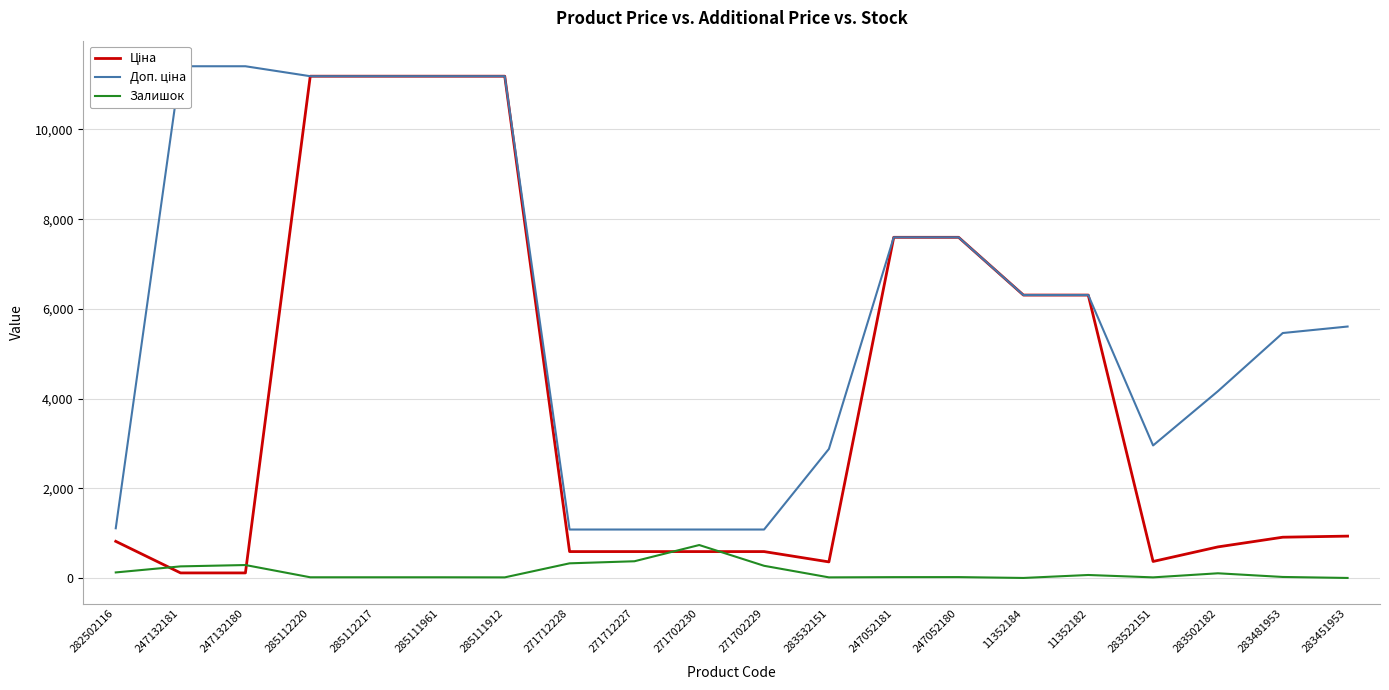

Count the number of data series in this chart.

3